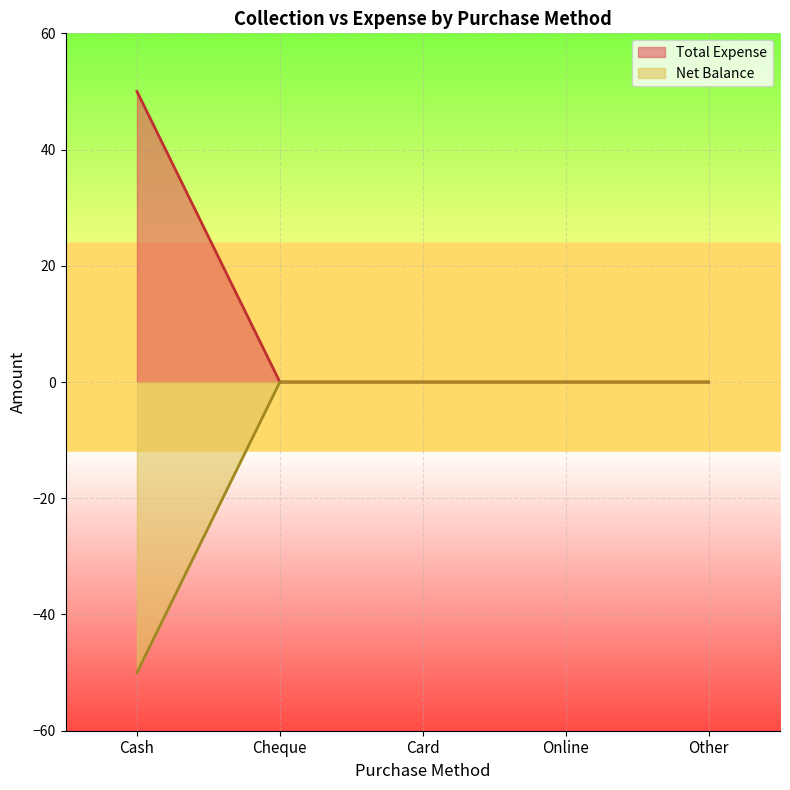

Reading right to left, list all the values displayed in this chart.

Total Expense: Other=0	Online=0	Card=0	Cheque=0	Cash=50
Net Balance: Other=0	Online=0	Card=0	Cheque=0	Cash=-50